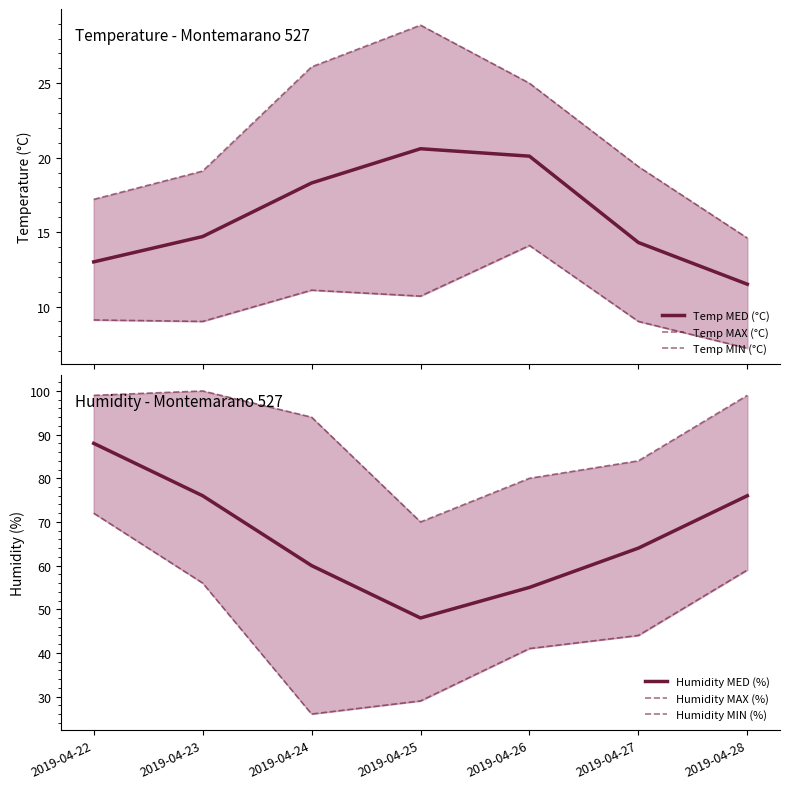

How many data points in Humidity MIN (%) are less than 44?

3